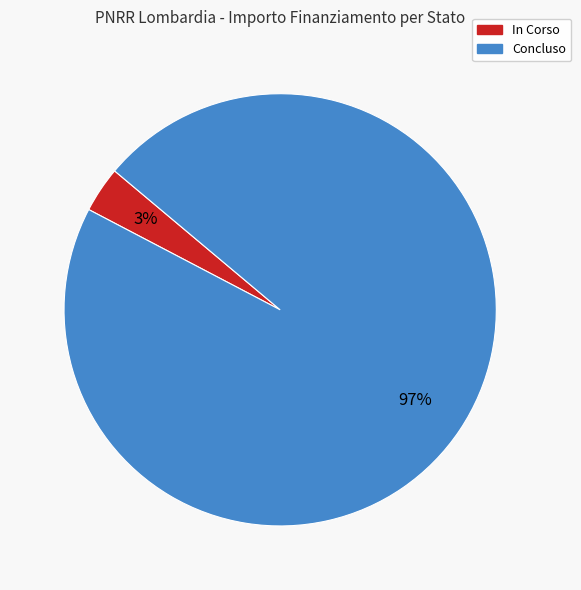

To the nearest percent, what portion does Concluso represent?

97%